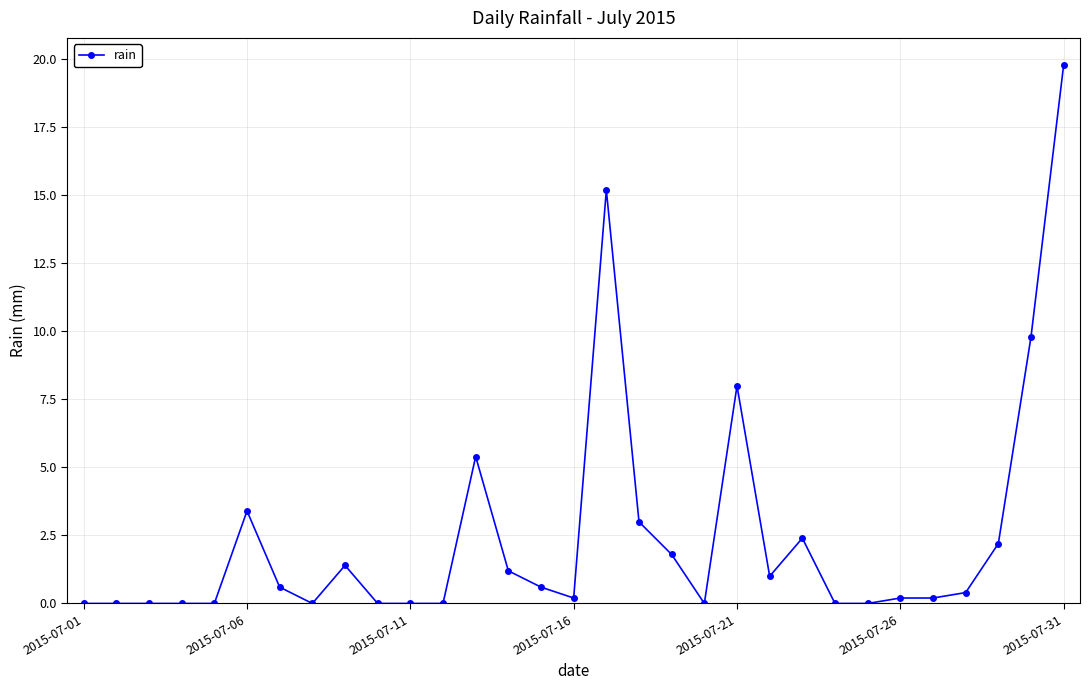

True or false: there are more than 2 points higher than both neighbors.

True